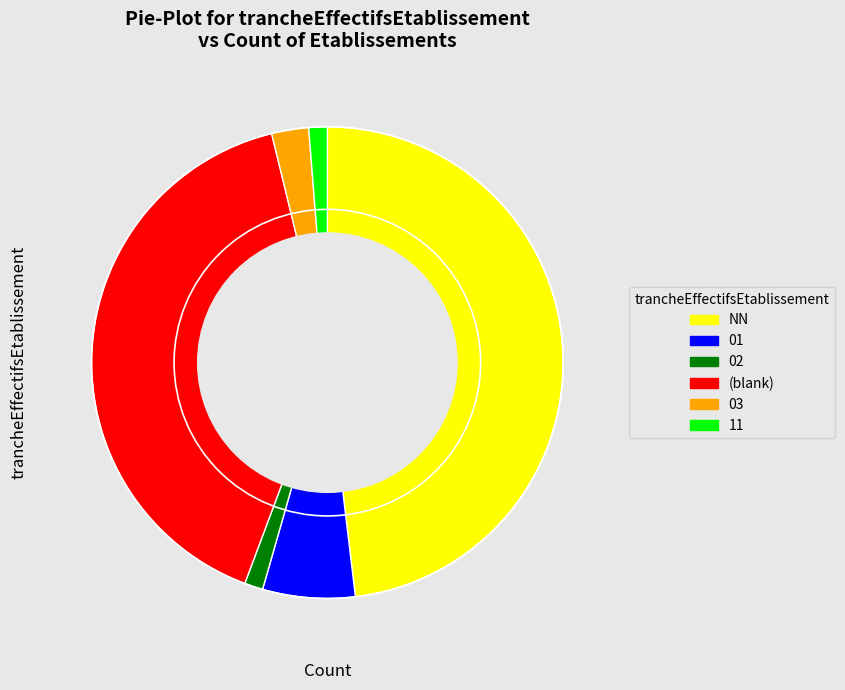

How many slices are in this pie chart?

6